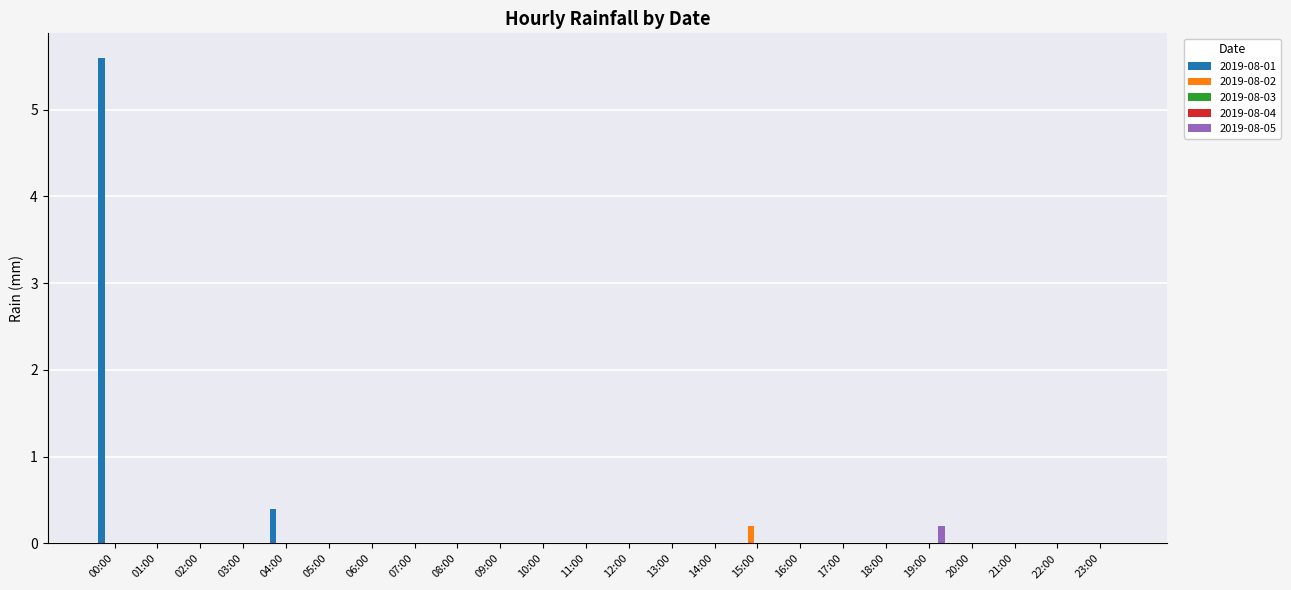

Which category has the lowest value across all series?

01:00